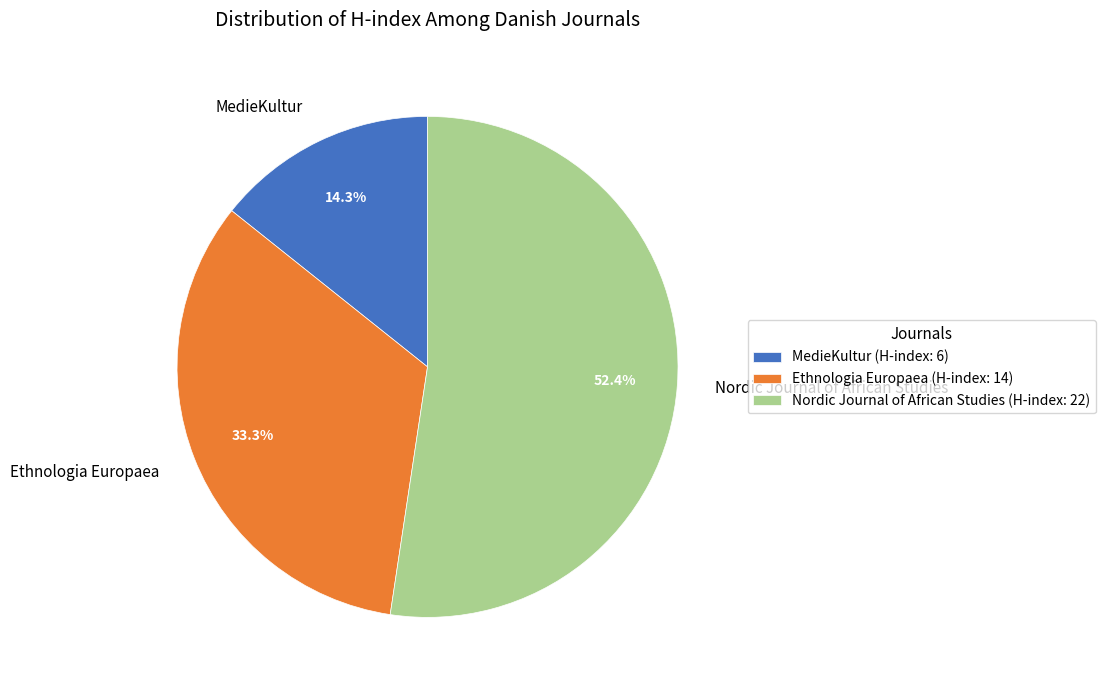

How many slices are in this pie chart?

3